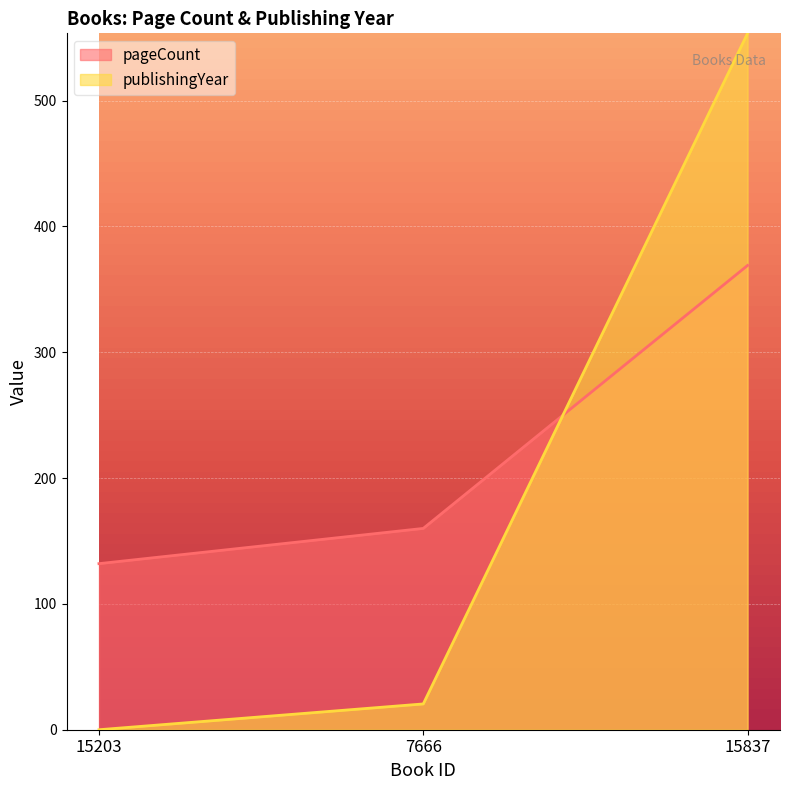

List the labels in order of pageCount value, largest first.

15837, 7666, 15203